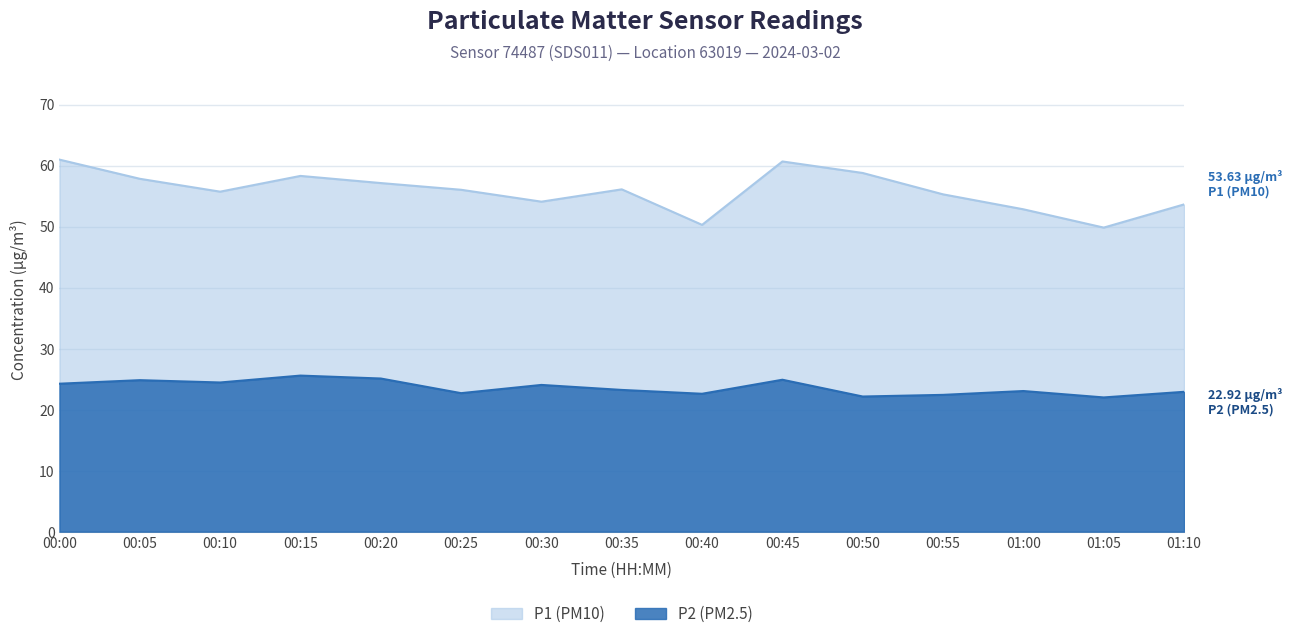

List the series in order of their peak value, highest first.

P1 (PM10), P2 (PM2.5)